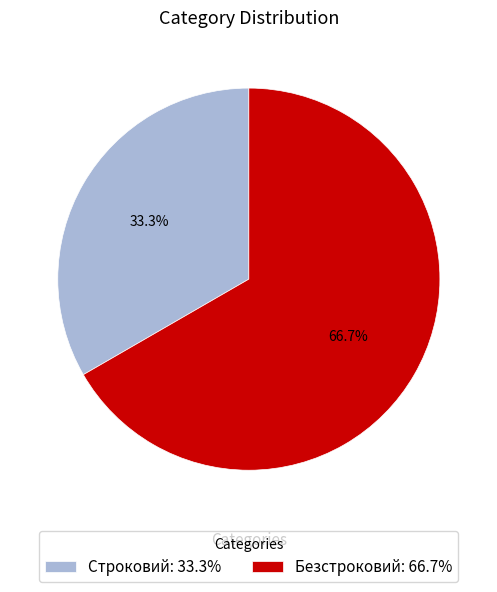

Rank the categories by value from lowest to highest.

Строковий, Безстроковий